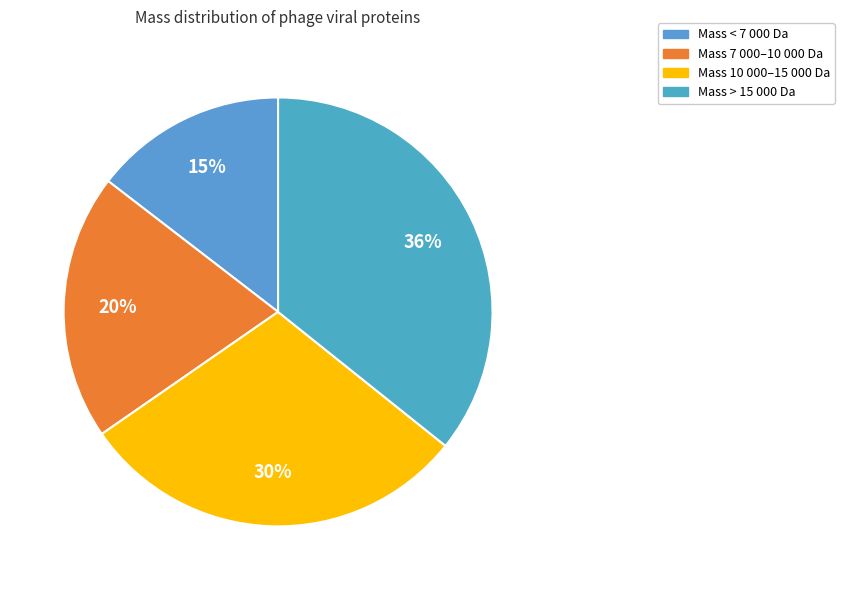

How many slices are in this pie chart?

4